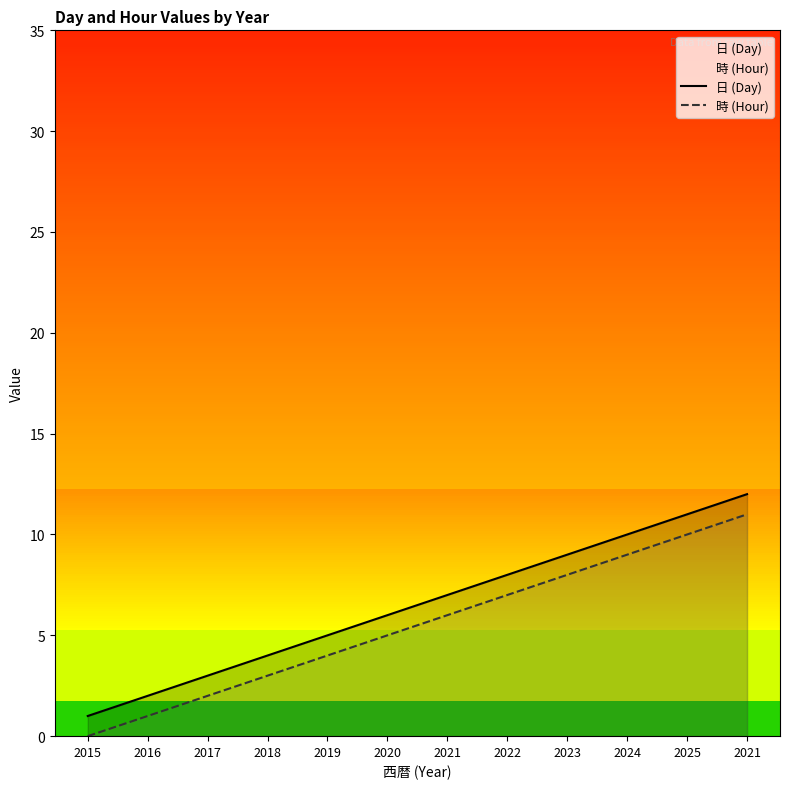

What is the maximum value shown in the chart?

12